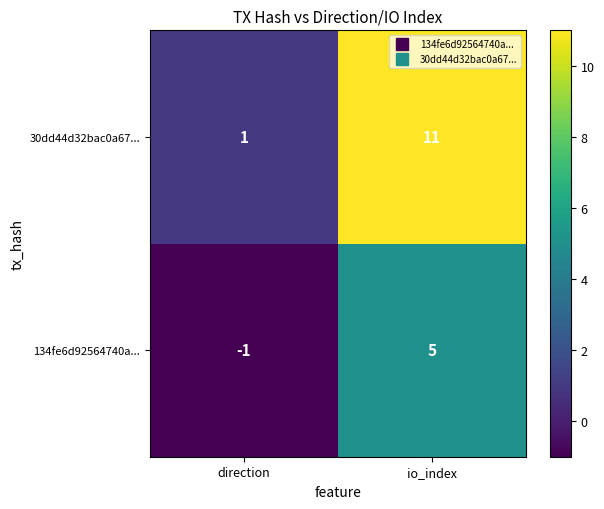

The value of 134fe6d92564740a... at io_index is 8. True or false?

False